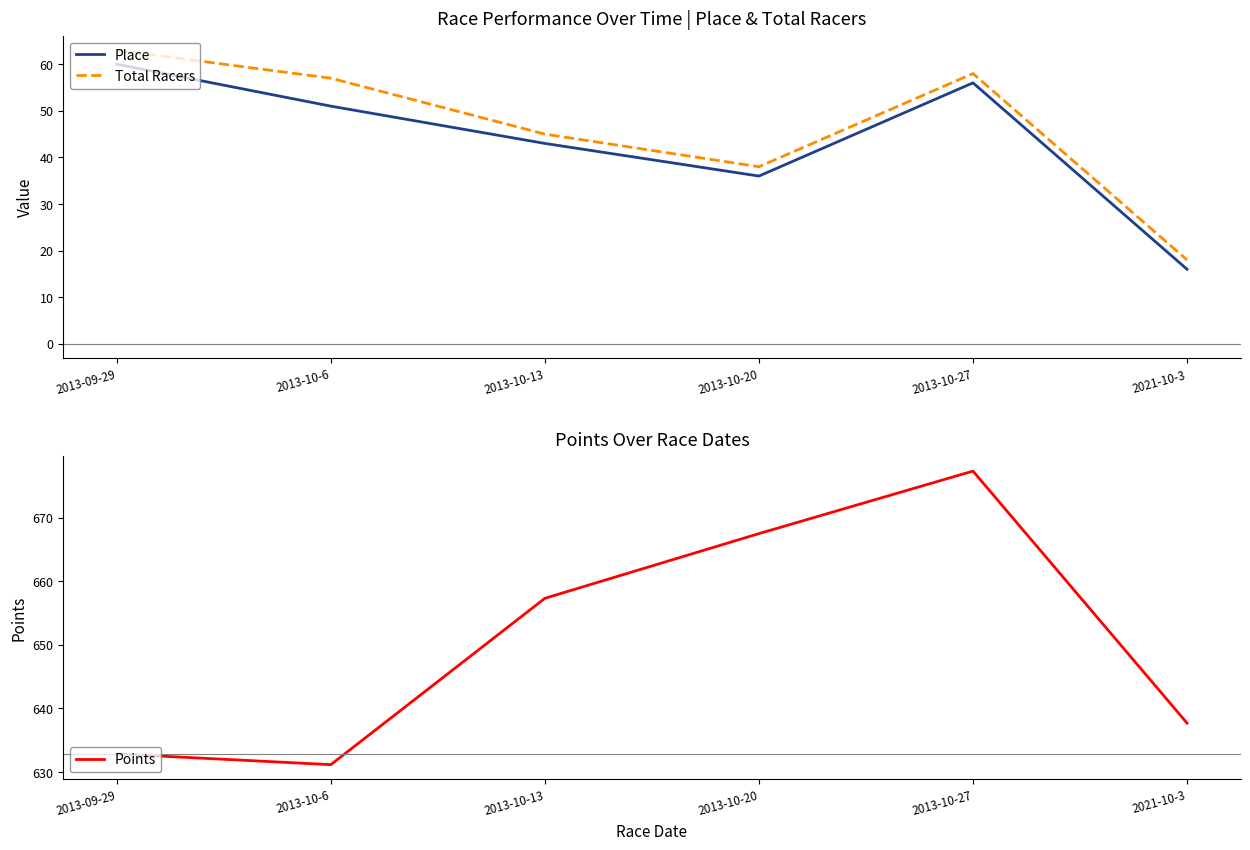

What is the label of the 3rd point from the right?

2013-10-20